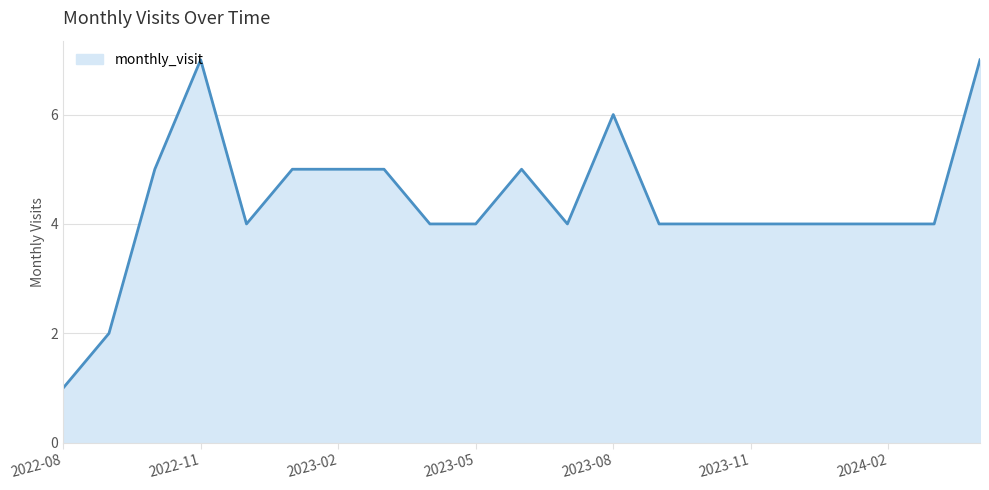

What is the difference between the maximum and minimum values?

6